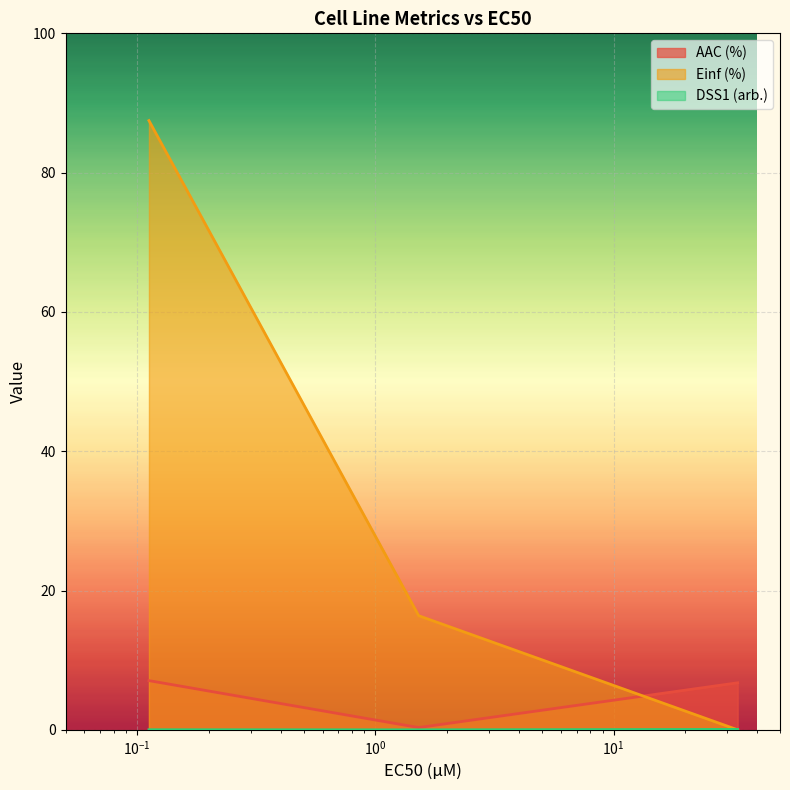

True or false: DSS1 (arb.) has a value of -0.0 at 1.52.

False